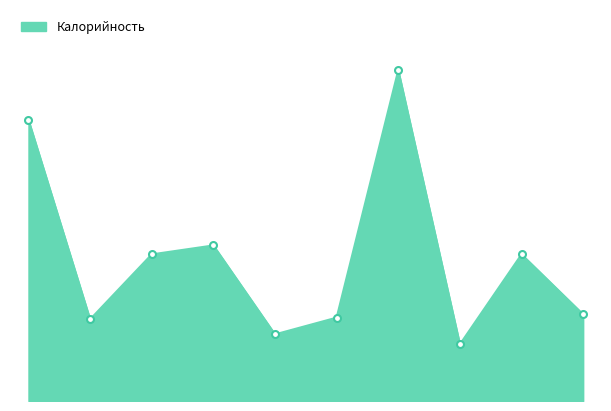

Does the chart display data point markers on the line(s)?

No